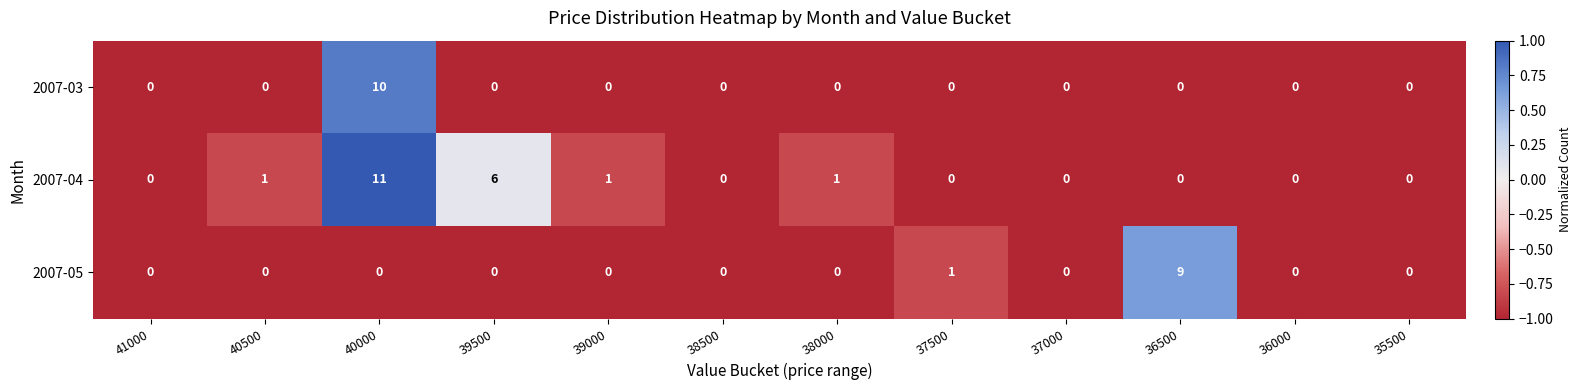

What is the difference between the maximum and minimum values in the 2007-03 series?

10